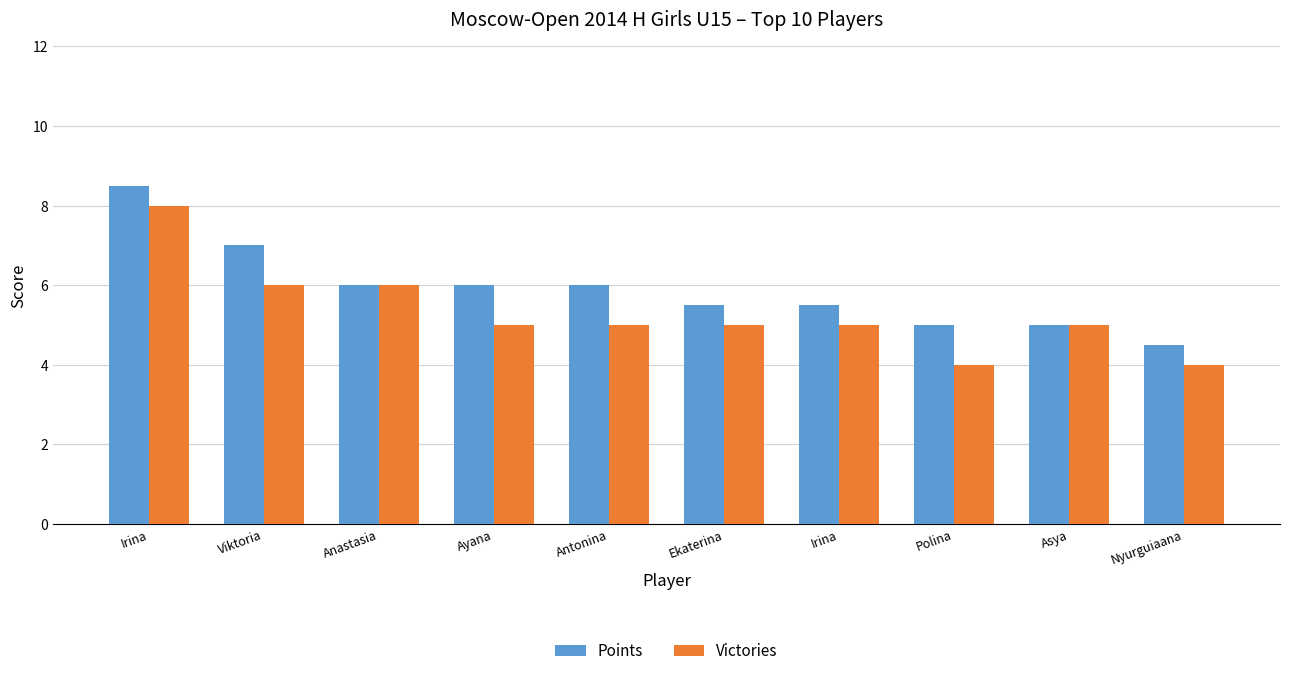

How many values in the Points series are below 6?

5